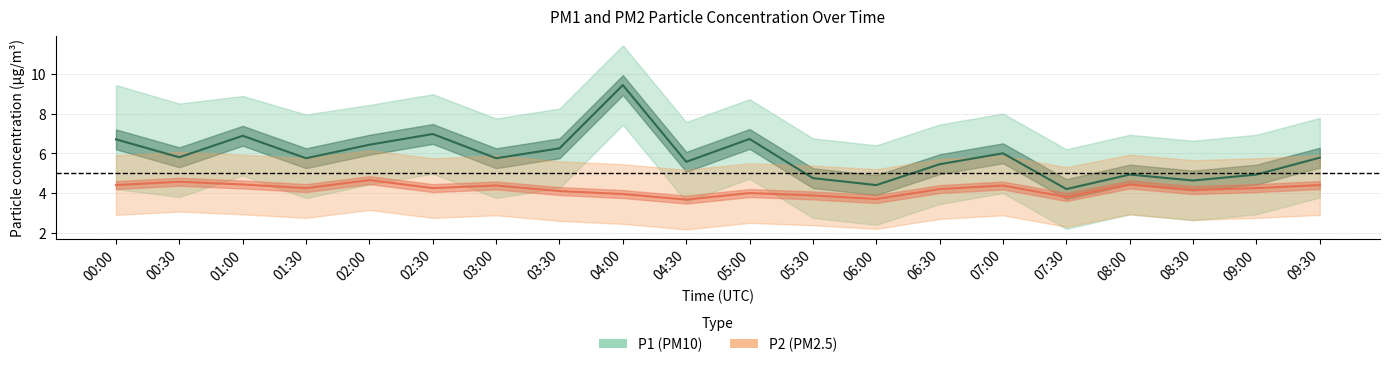

Does the chart have visible grid lines?

Yes